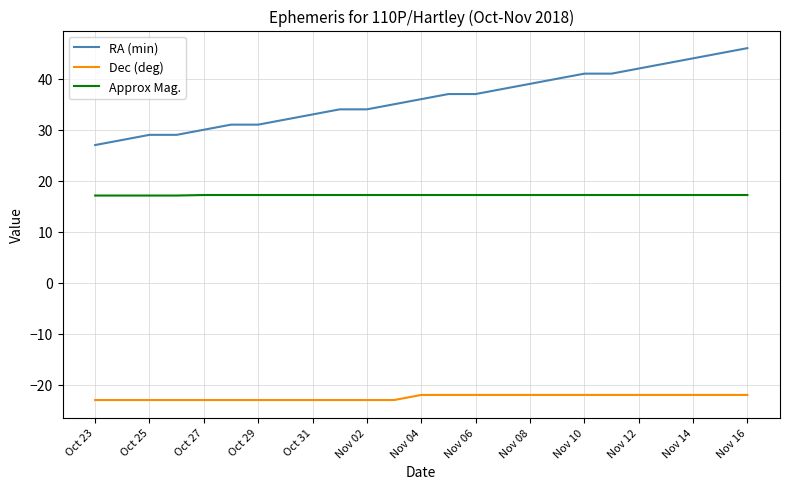

True or false: Dec (deg) and RA (min) intersect in this chart.

False